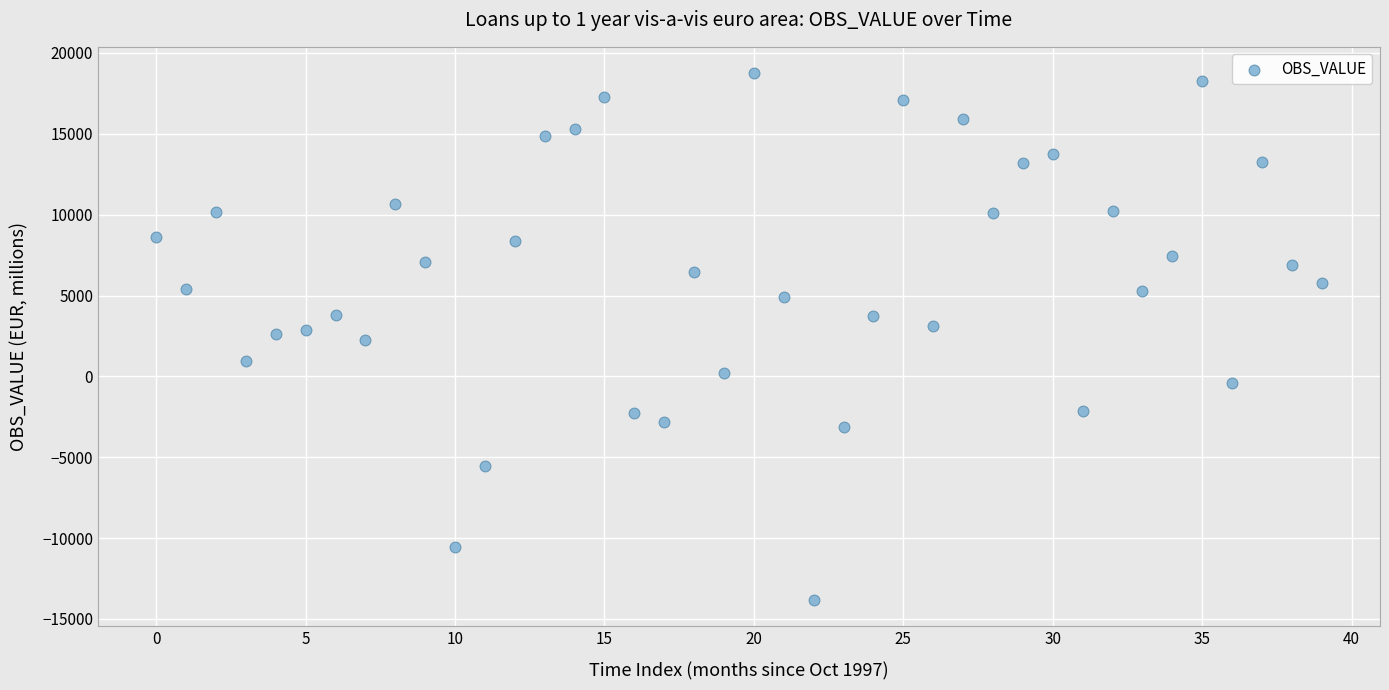

What is the range of Y values (max minus min)?

32565.2